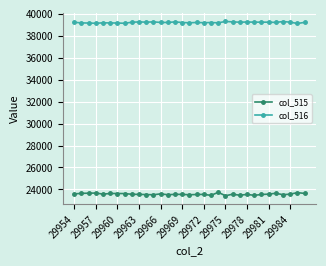

What is the difference between the second highest and second lowest values in the col_516 series?

156